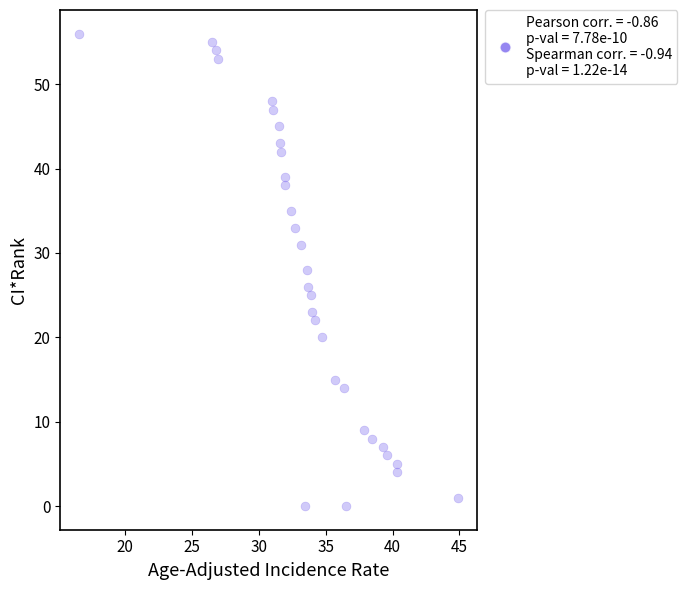

What is the range of Y values (max minus min)?

56